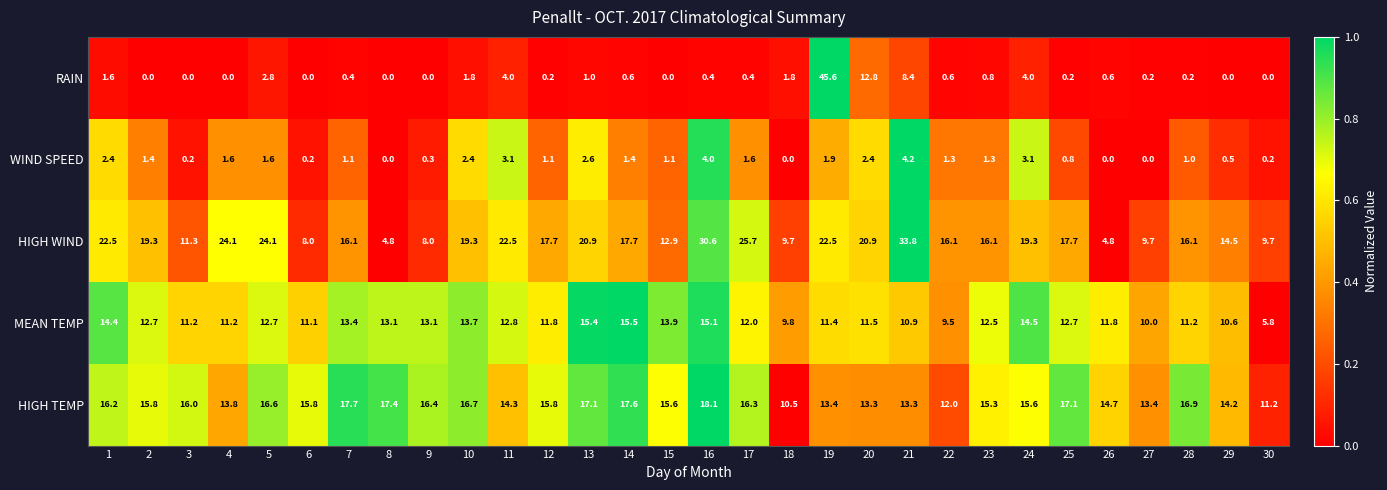

What is the difference between the second highest and minimum values in the MEAN TEMP series?

9.6